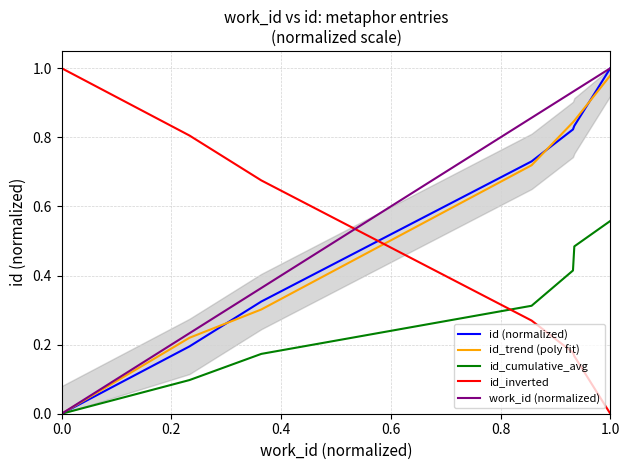

The work_id (normalized) series shows 1.0 at 1.0. True or false?

True